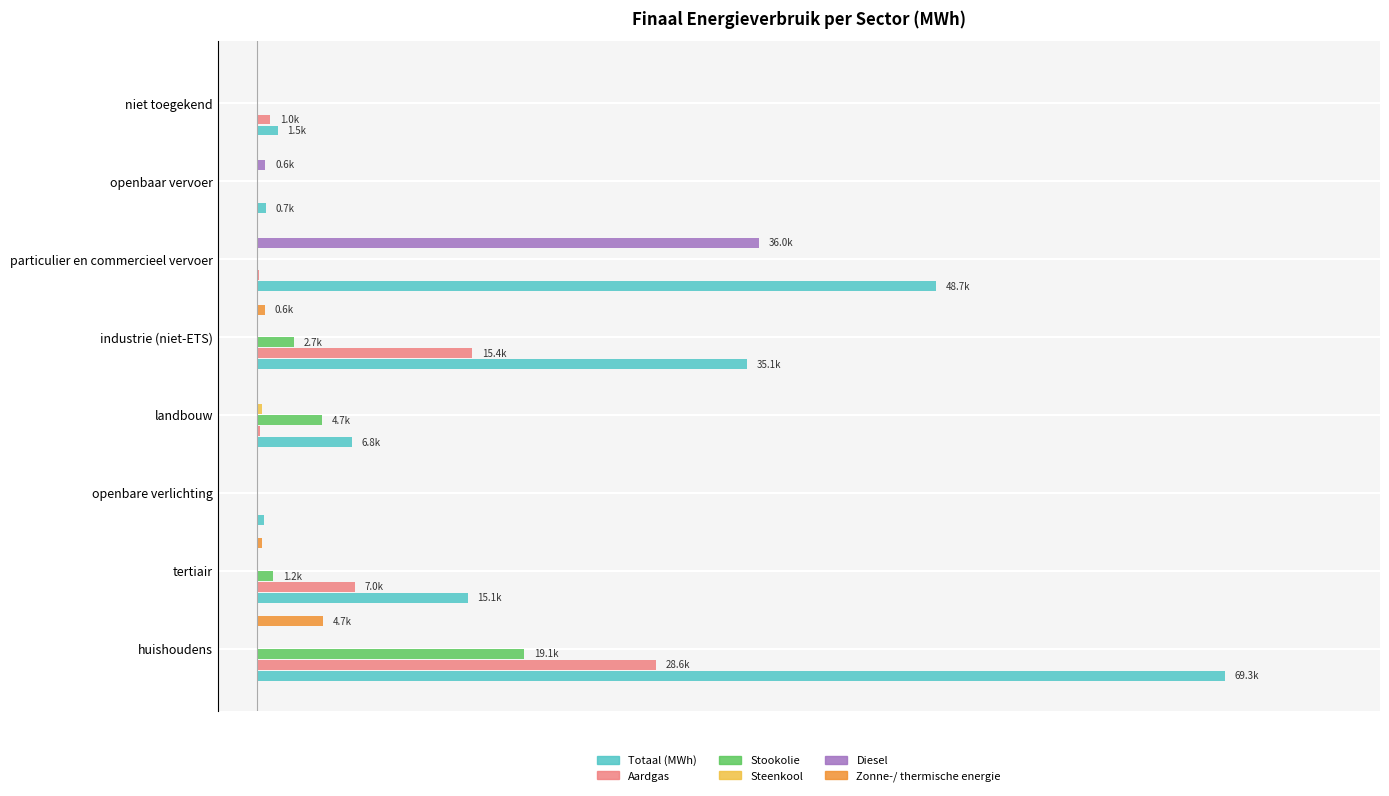

What position from the right is tertiair?

7